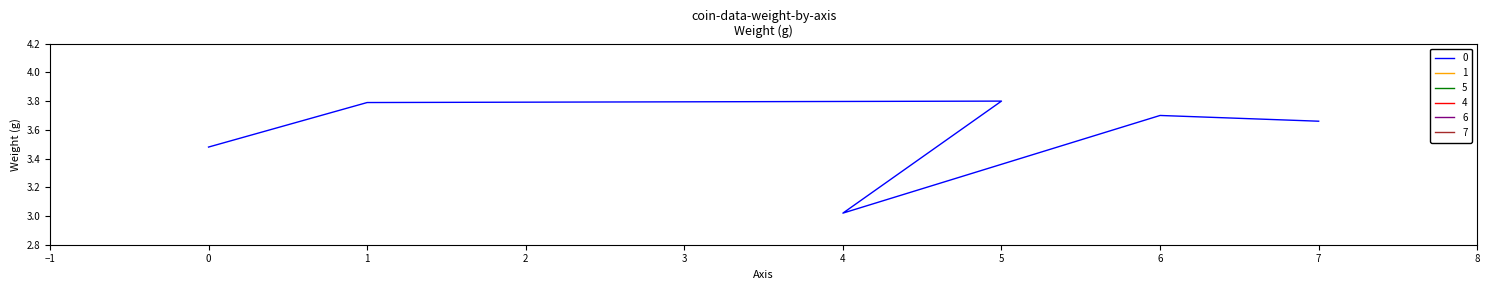

Rank the categories by value from highest to lowest.

5, 1, 6, 7, 0, 4